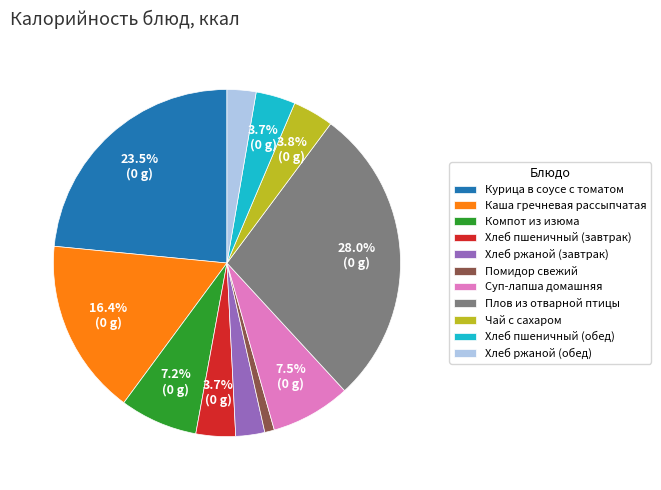

Combined, do Хлеб пшеничный (завтрак) and Каша гречневая рассыпчатая account for over 50%?

No